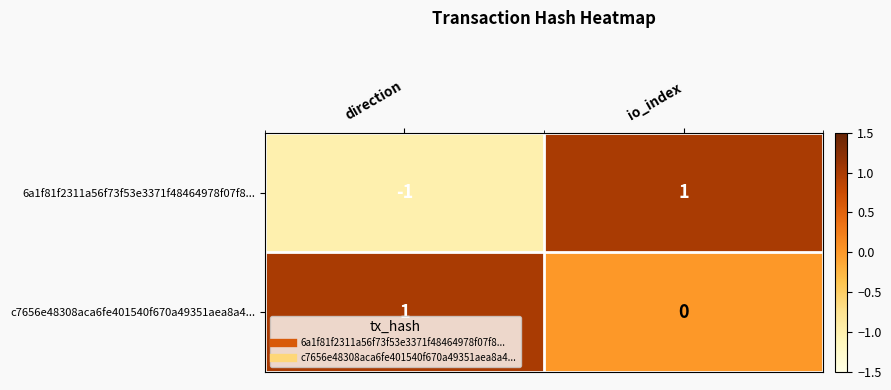

Reading right to left, transcribe all the data shown in this chart.

6a1f81f2311a56f73f53e3371f48464978f07f8...: io_index=1	direction=-1
c7656e48308aca6fe401540f670a49351aea8a4...: io_index=0	direction=1